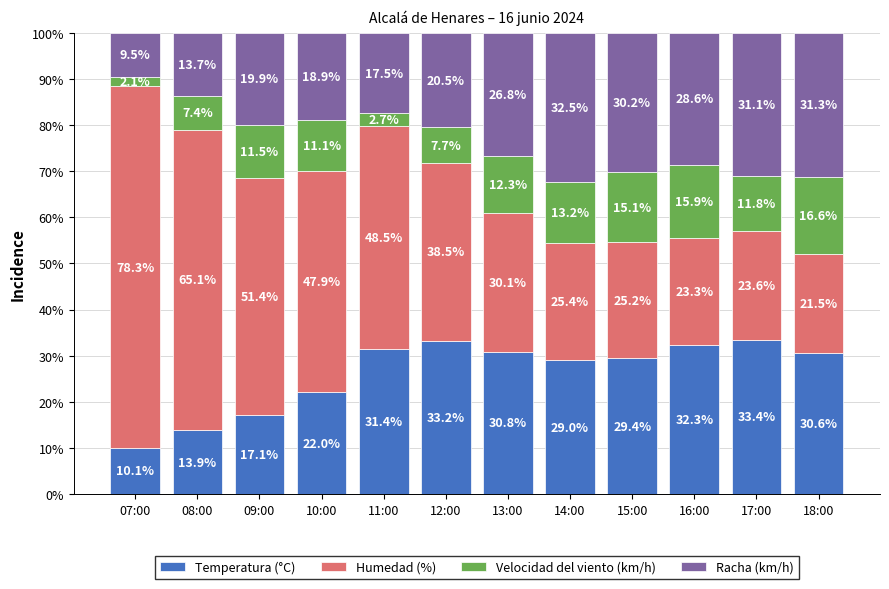

What is the lowest value of the Temperatura (°C) series?

10.1